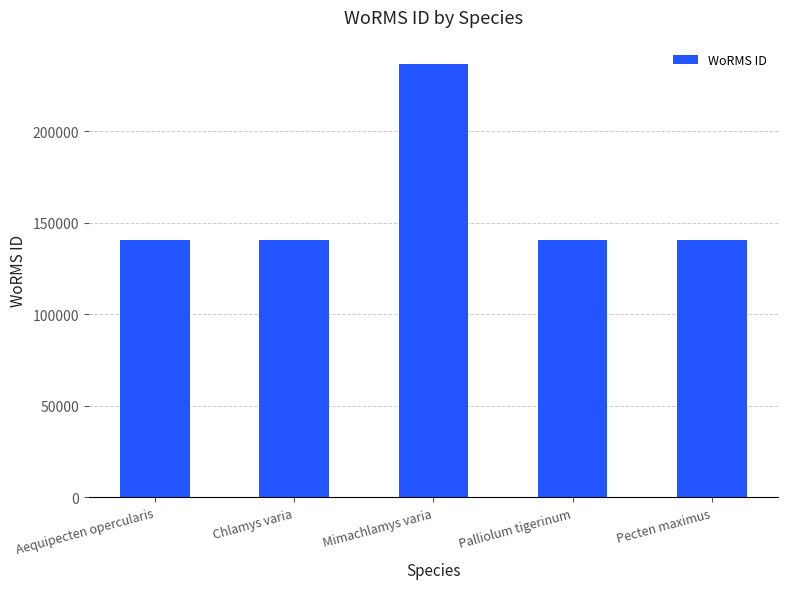

Does the chart contain stacked bars?

No